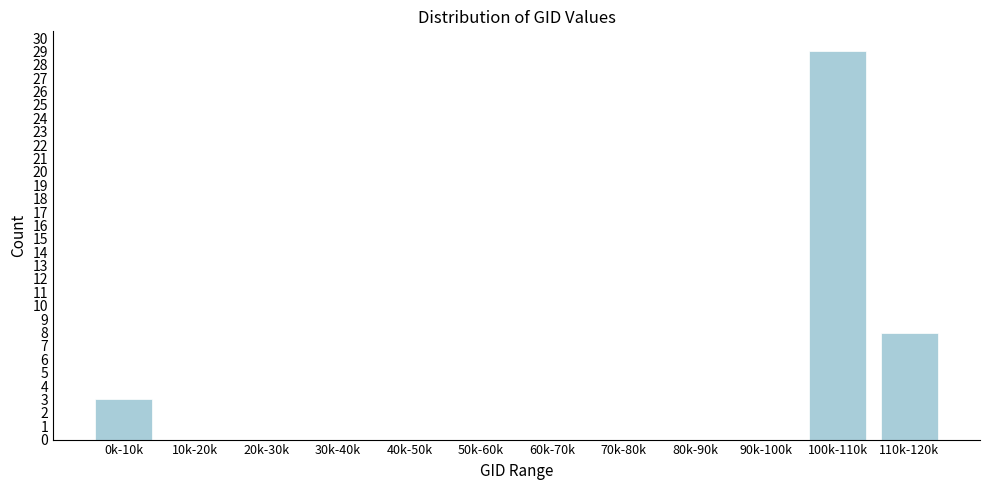

Reading left to right, what are all the values shown in this chart?

0k-10k=3	10k-20k=0	20k-30k=0	30k-40k=0	40k-50k=0	50k-60k=0	60k-70k=0	70k-80k=0	80k-90k=0	90k-100k=0	100k-110k=29	110k-120k=8